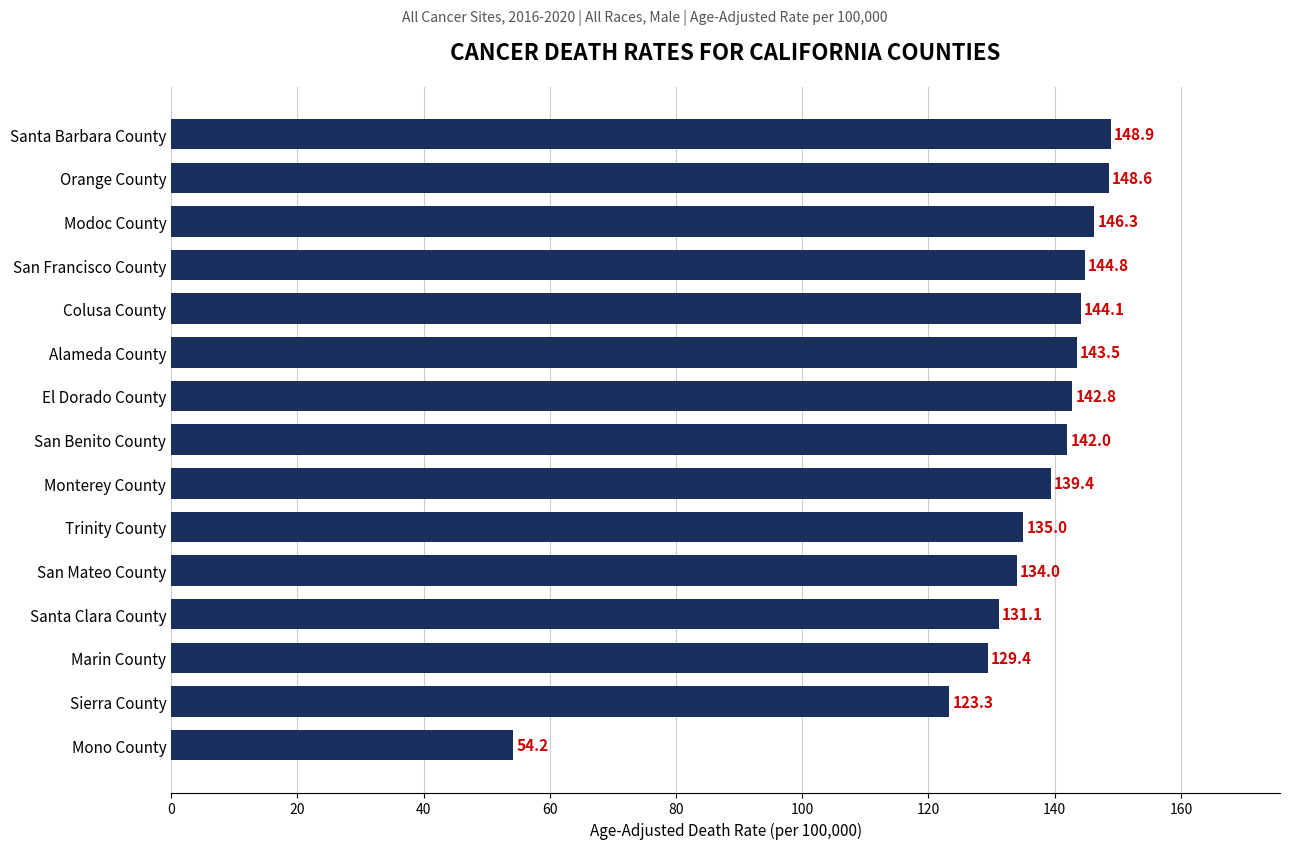

List the labels in order of value, smallest first.

Mono County, Sierra County, Marin County, Santa Clara County, San Mateo County, Trinity County, Monterey County, San Benito County, El Dorado County, Alameda County, Colusa County, San Francisco County, Modoc County, Orange County, Santa Barbara County